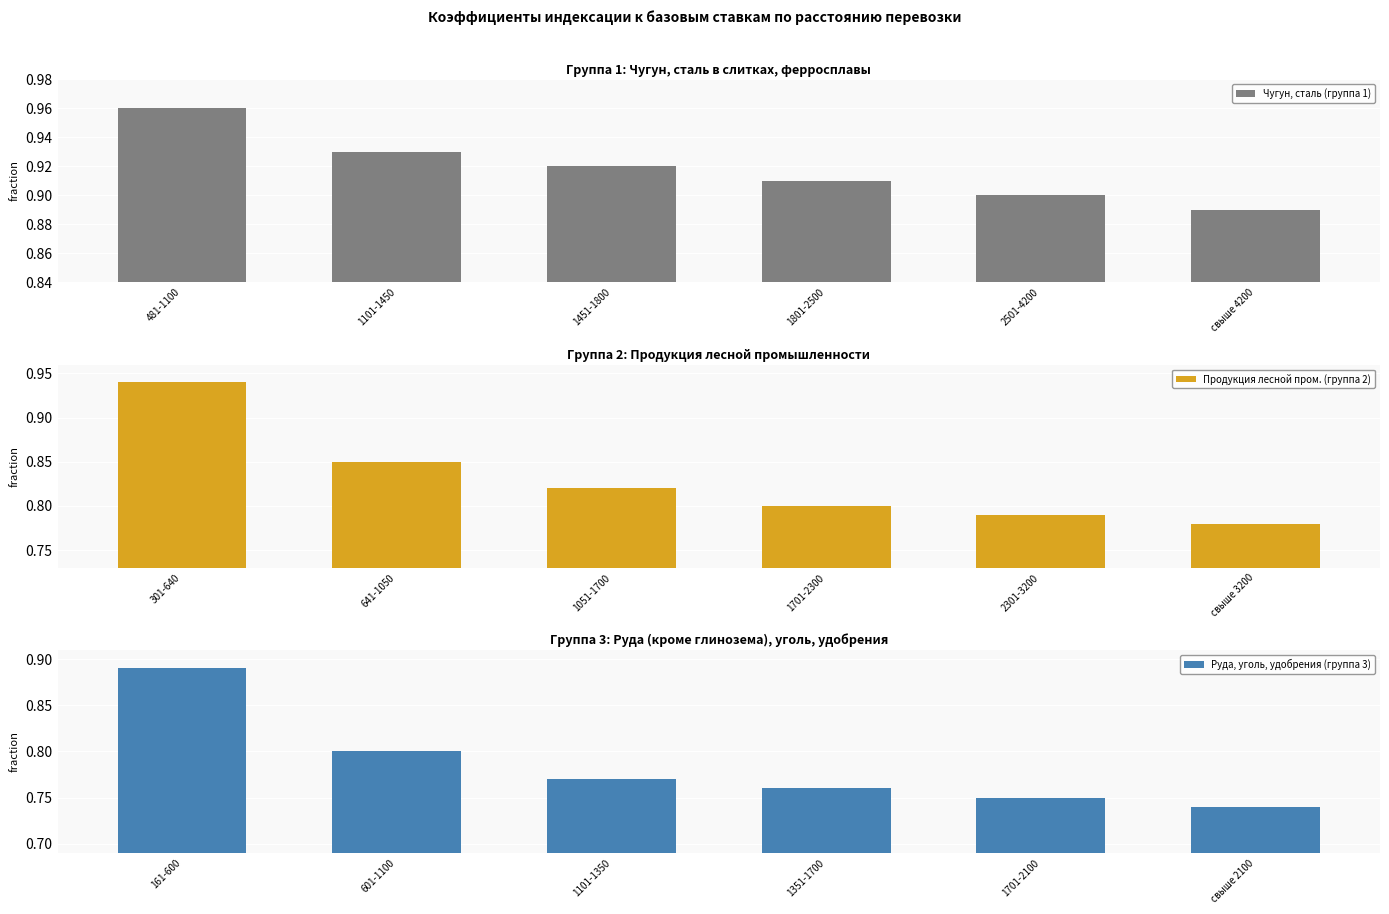

Are the bars horizontal?

No